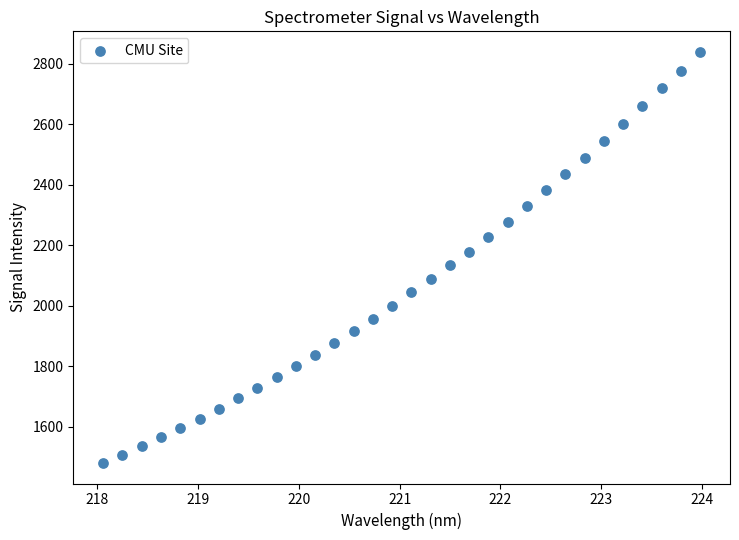

What is the range of X values (max minus min)?

5.9